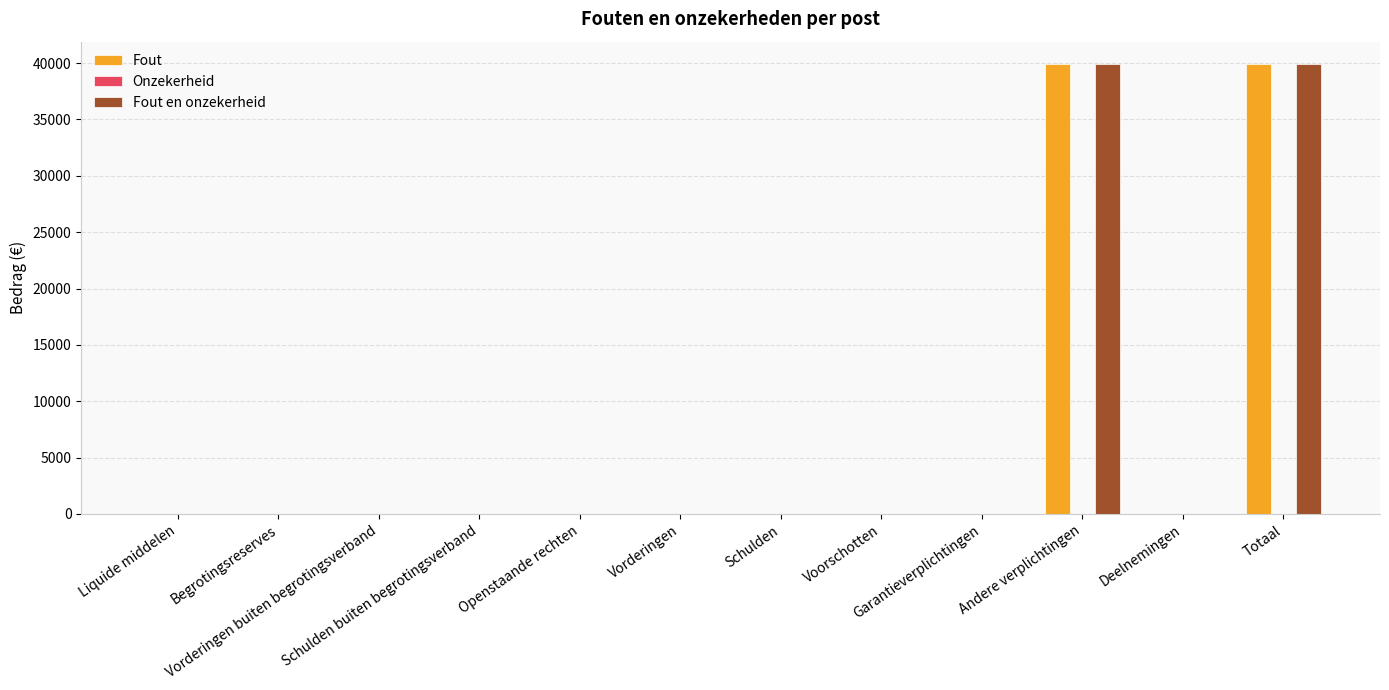

What is the maximum value shown in the chart?

39899